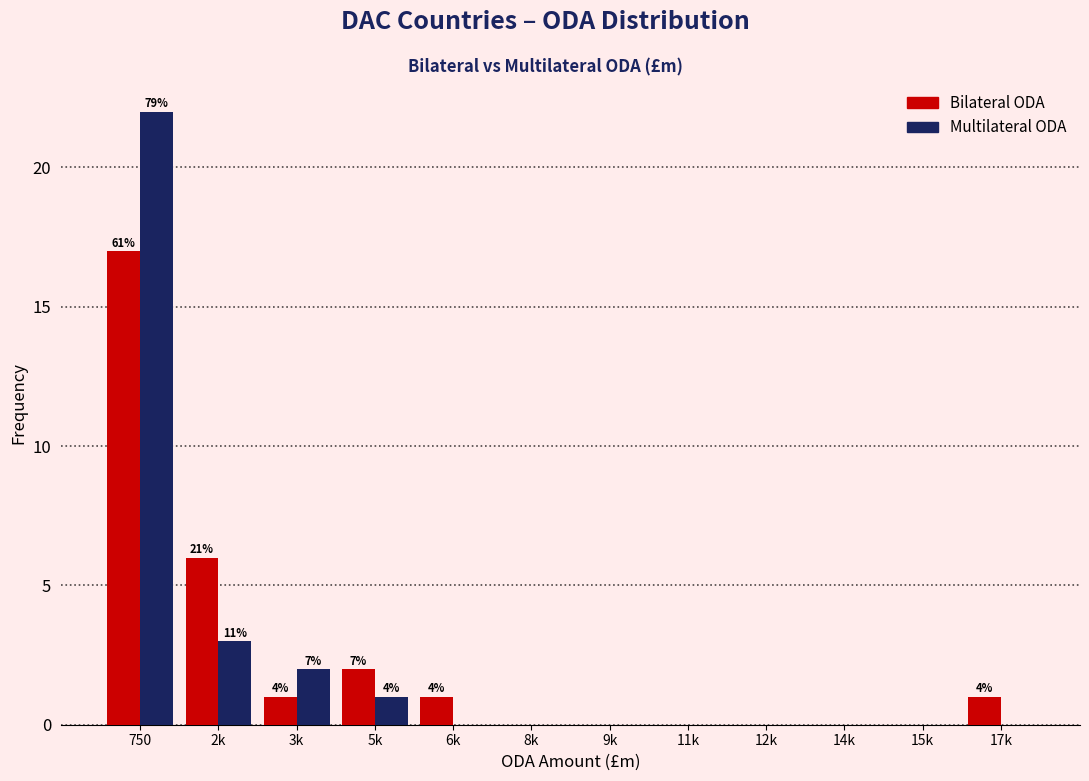

Reading right to left, extract all data points from this chart.

Bilateral ODA: 17k=1	15k=0	14k=0	12k=0	11k=0	9k=0	8k=0	6k=1	5k=2	3k=1	2k=6	750=17
Multilateral ODA: 17k=0	15k=0	14k=0	12k=0	11k=0	9k=0	8k=0	6k=0	5k=1	3k=2	2k=3	750=22